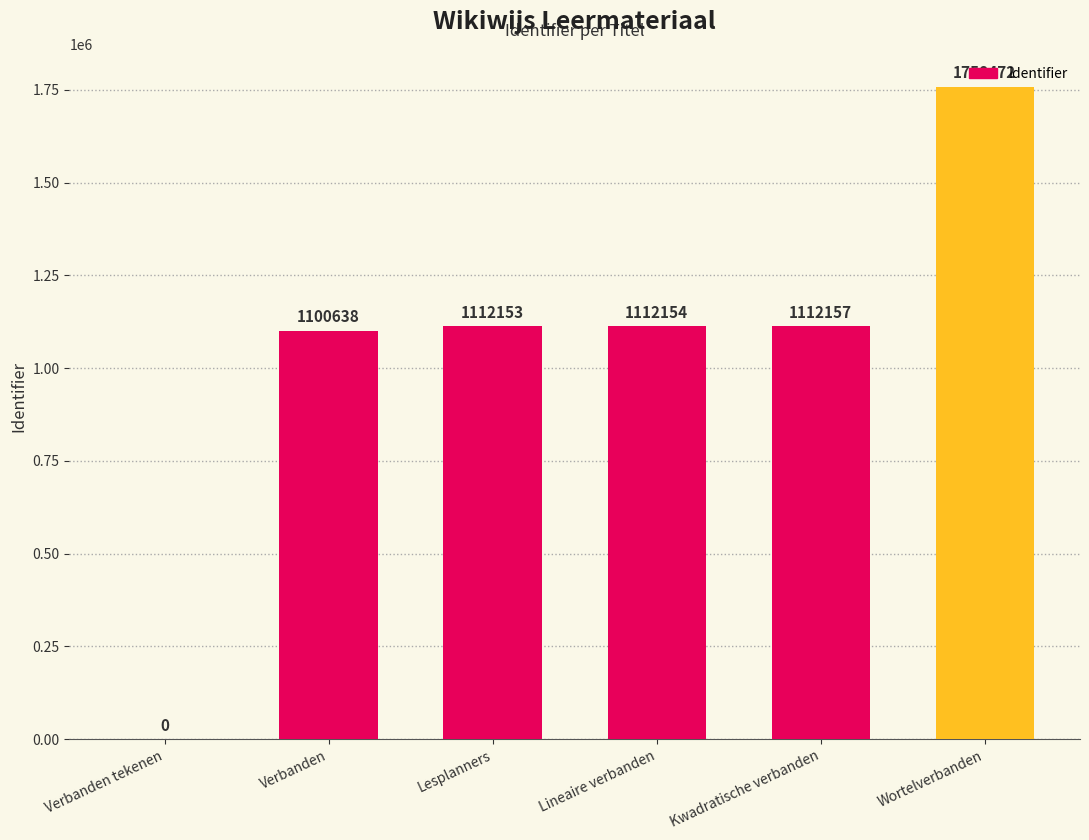

The chart shows a value of 1100638 at Verbanden. True or false?

True